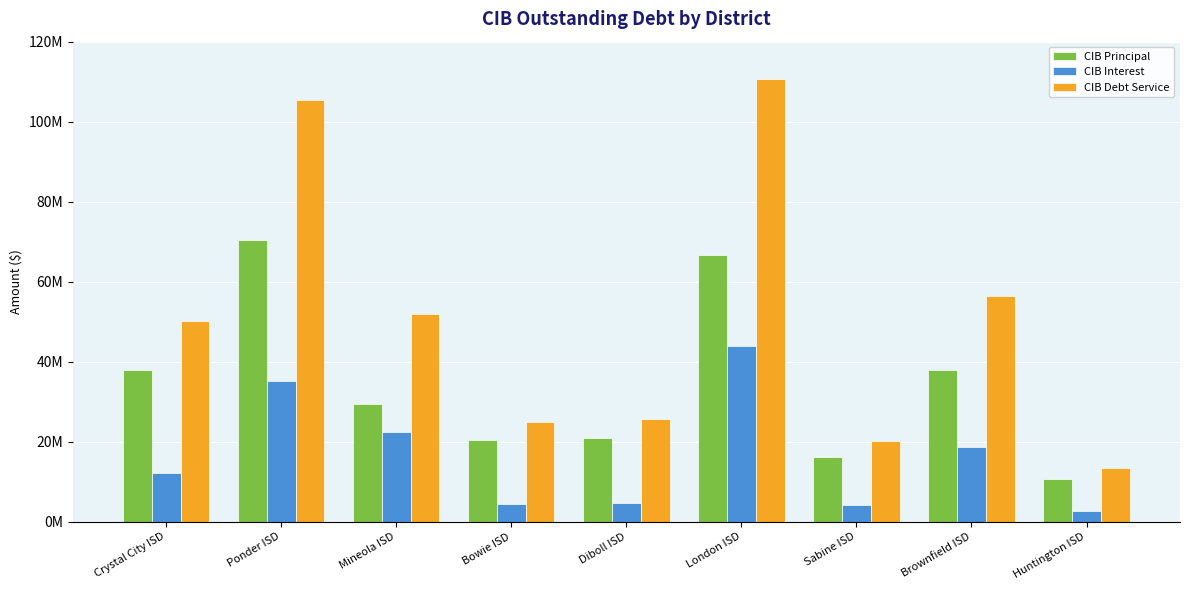

Are the bars horizontal?

No